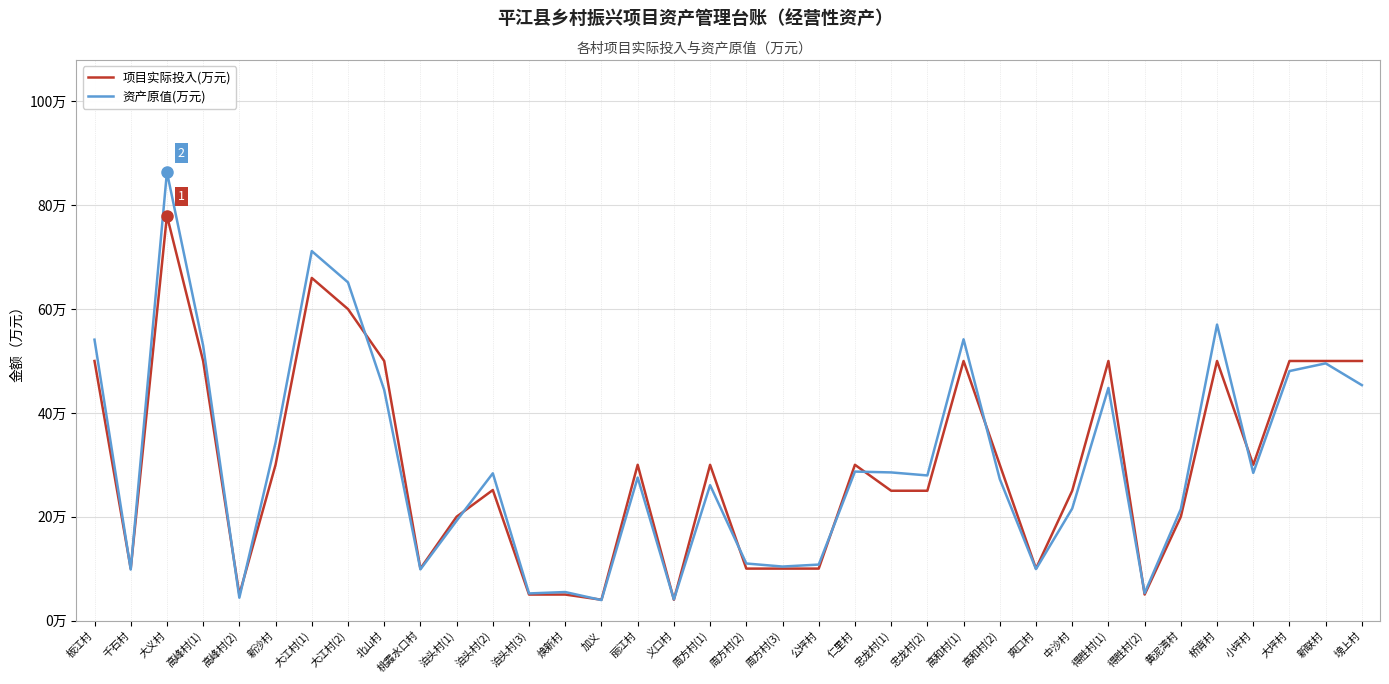

What are all the series names shown in the legend?

项目实际投入(万元), 资产原值(万元)